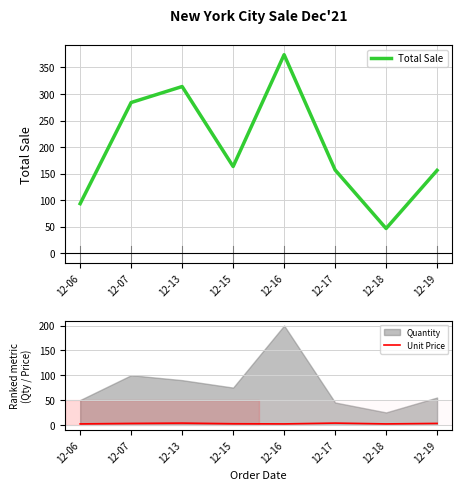

What is the difference between the highest and lowest values at 12-16?

372.1